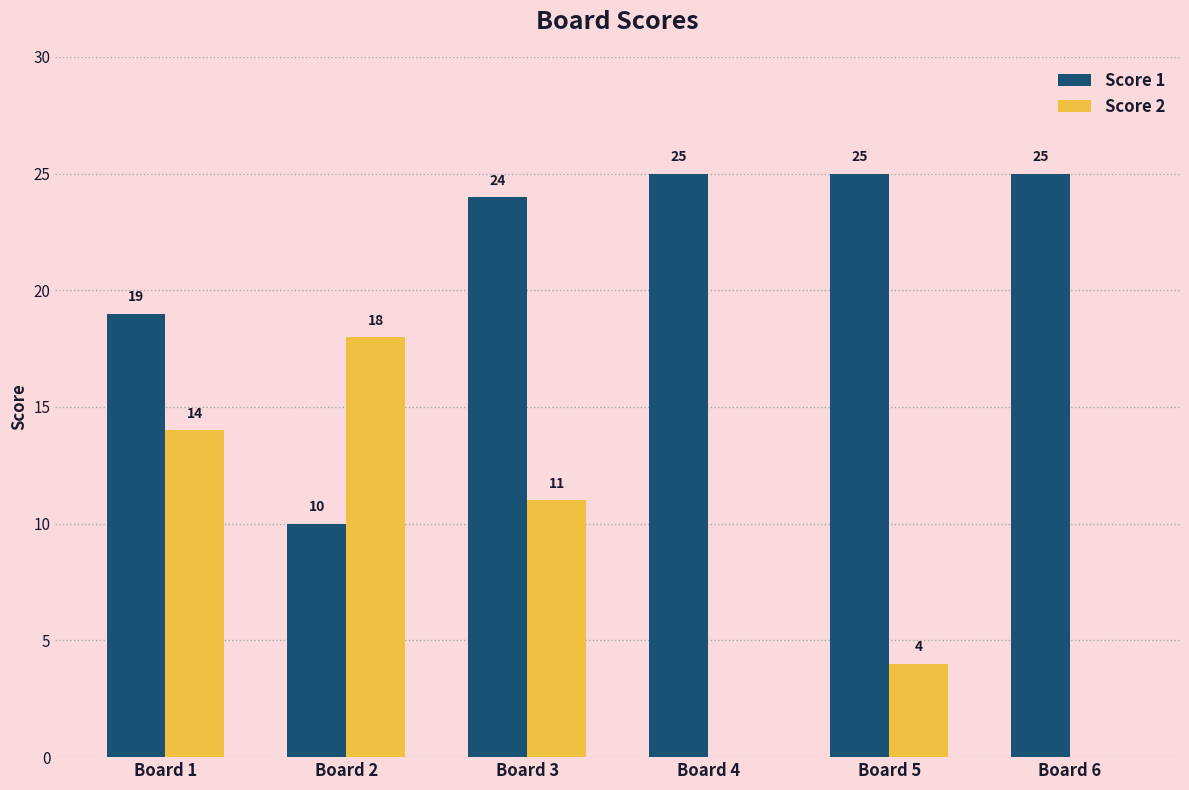

Reading left to right, extract all data points from this chart.

Score 1: Board 1=19	Board 2=10	Board 3=24	Board 4=25	Board 5=25	Board 6=25
Score 2: Board 1=14	Board 2=18	Board 3=11	Board 4=0	Board 5=4	Board 6=0